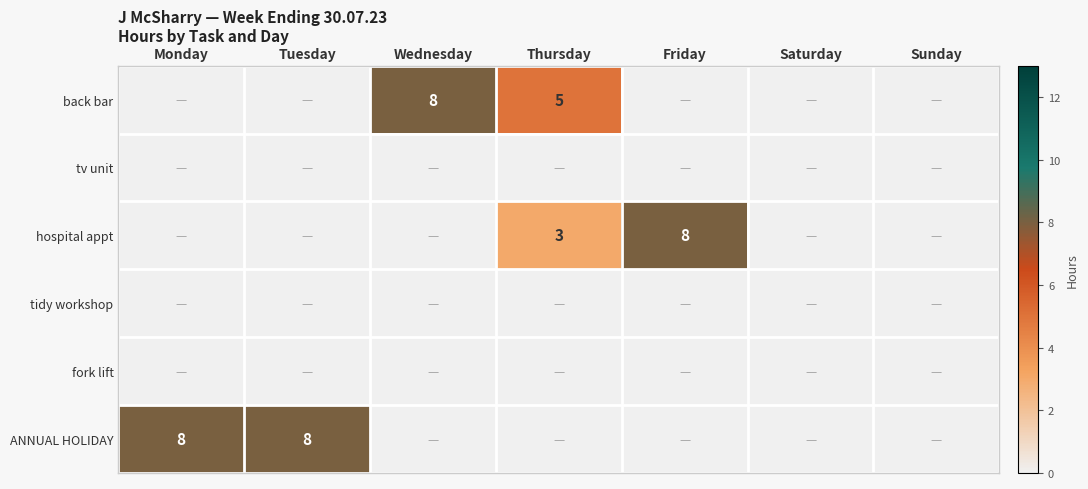

The back bar series shows 10 at Wednesday. True or false?

False